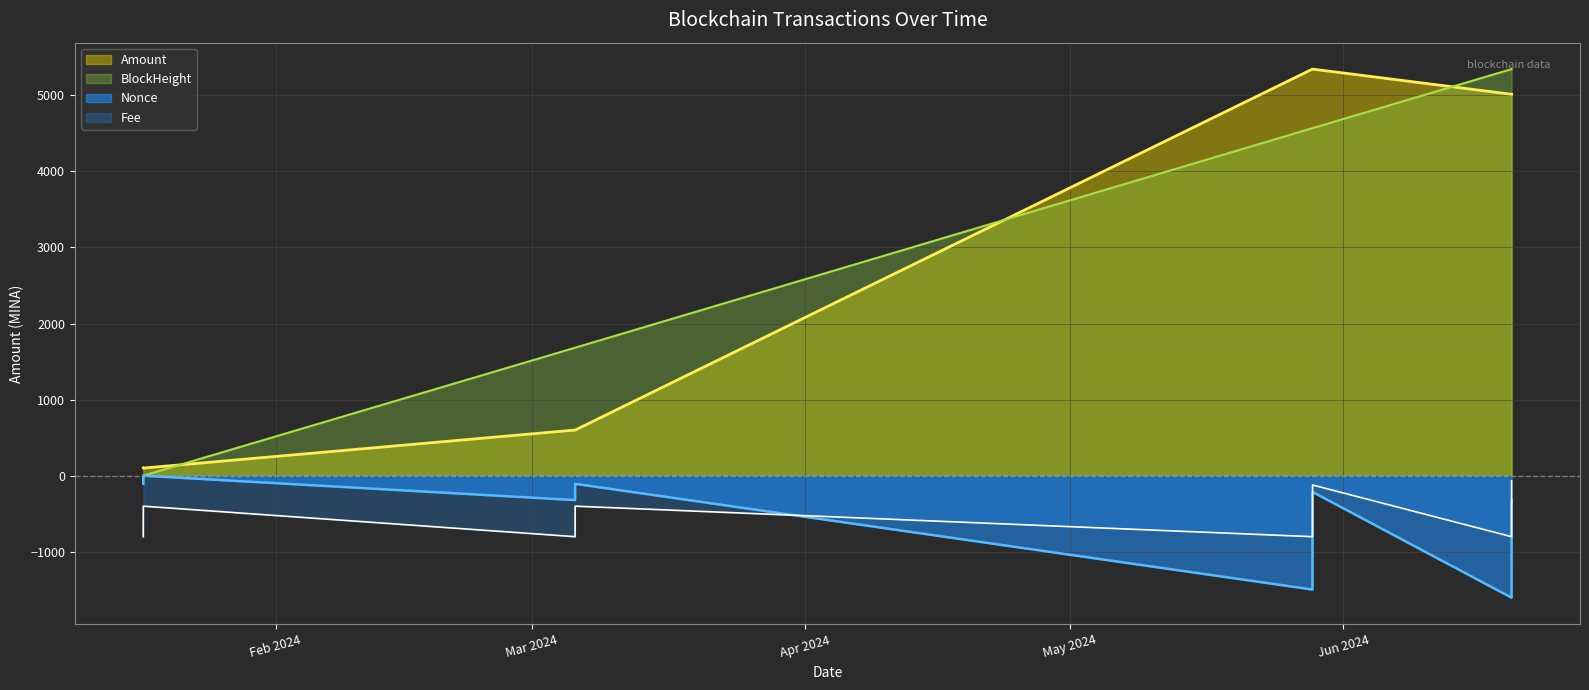

The value of Fee at 2024-06-20 01:00:00 is -243.8. True or false?

False